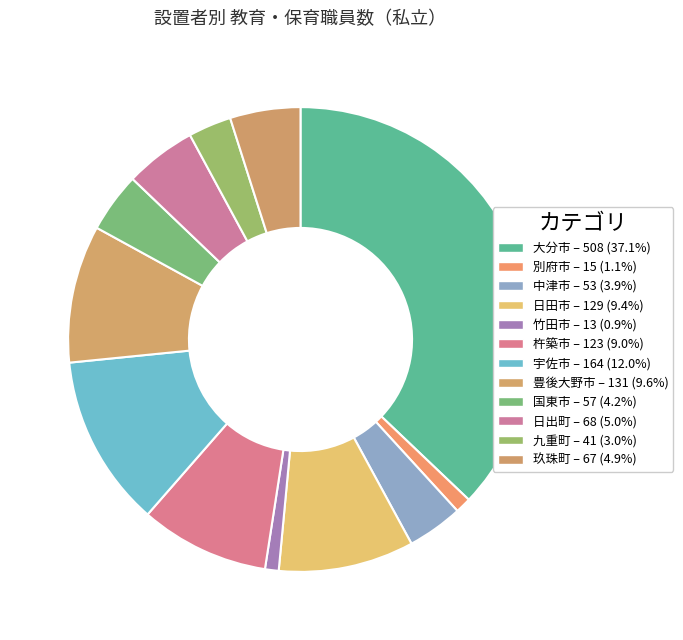

Rank the categories by value from highest to lowest.

大分市, 宇佐市, 豊後大野市, 日田市, 杵築市, 日出町, 玖珠町, 国東市, 中津市, 九重町, 別府市, 竹田市